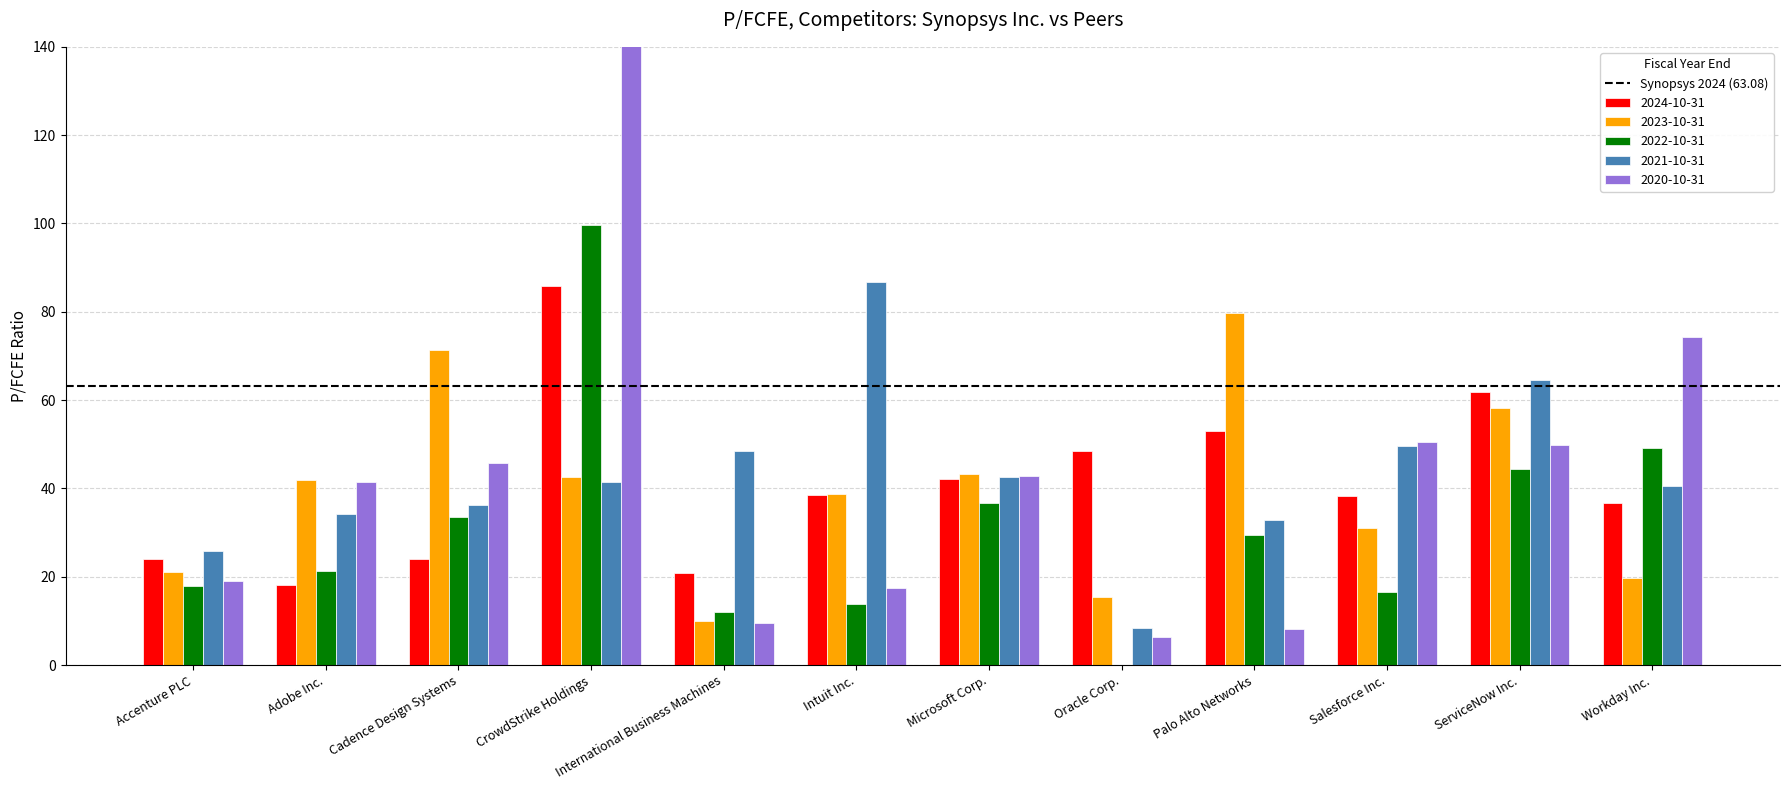

What is the label of the 7th bar from the right?

Intuit Inc.